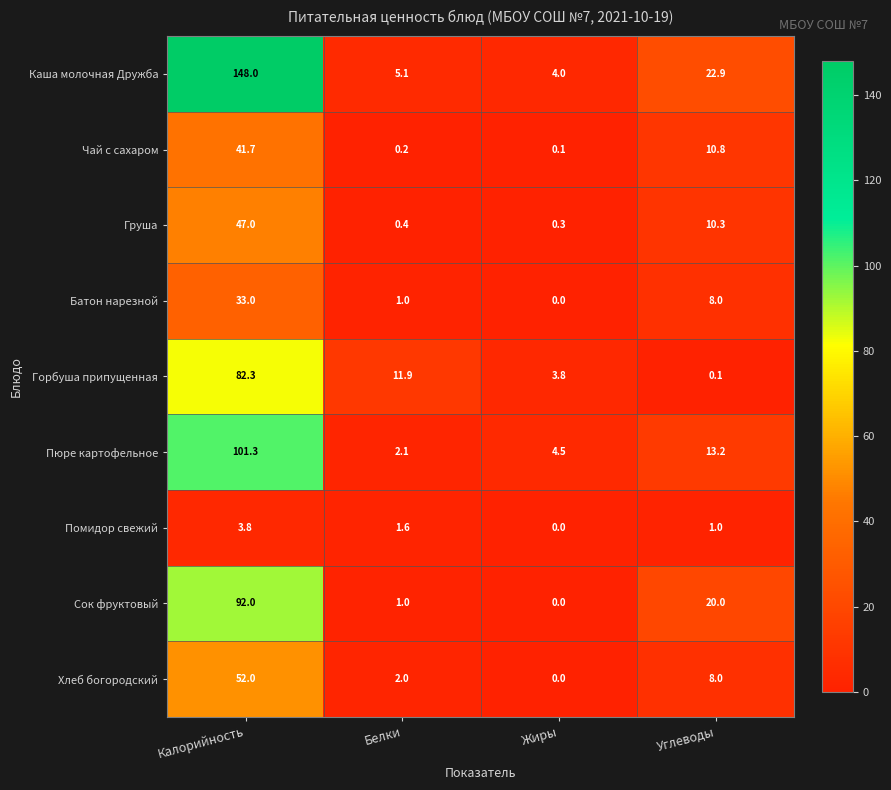

What is the total value across all series at Калорийность?

601.1